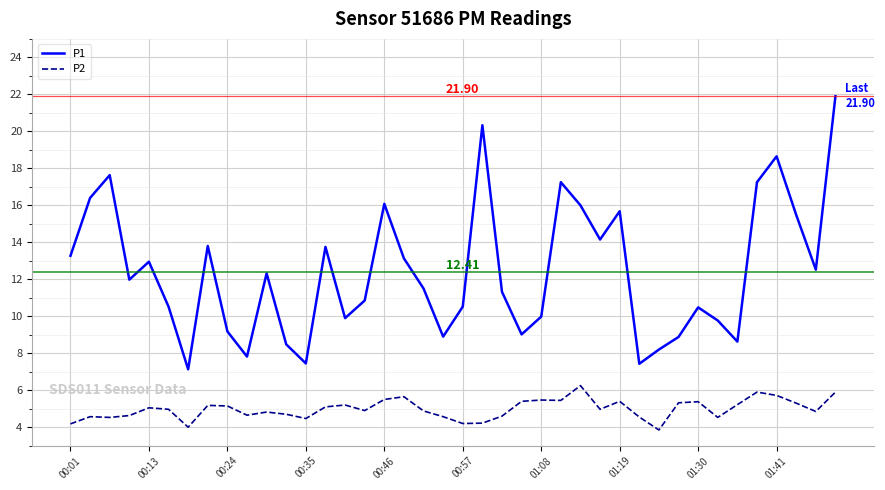

In P1, how many points are higher than both neighbors (excluding endpoints)?

11